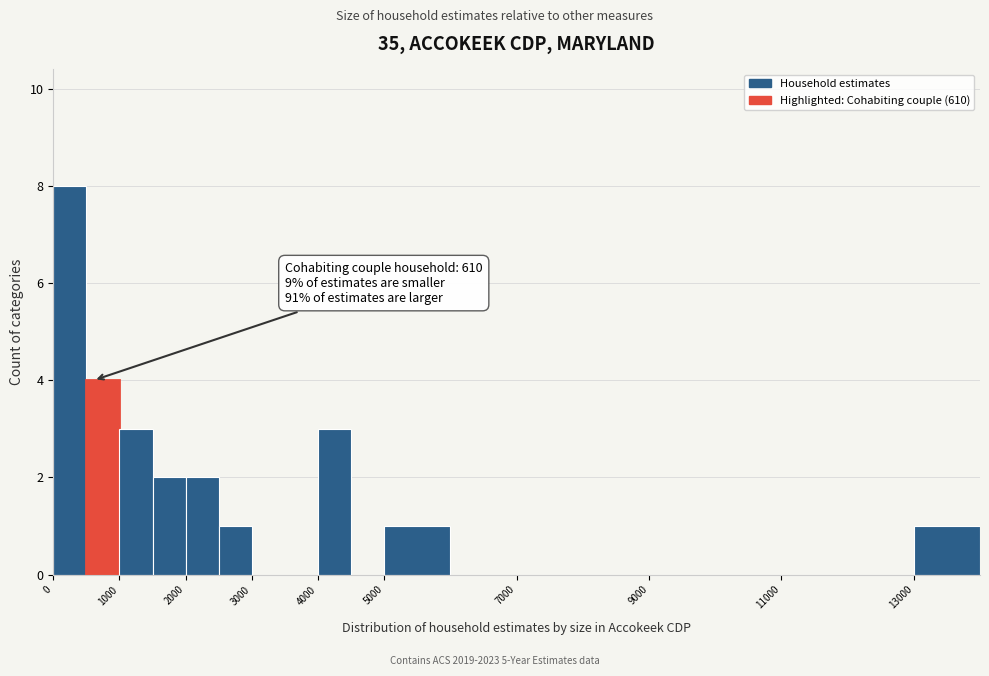

Which range on the x-axis has the tallest bar?

0 to 500